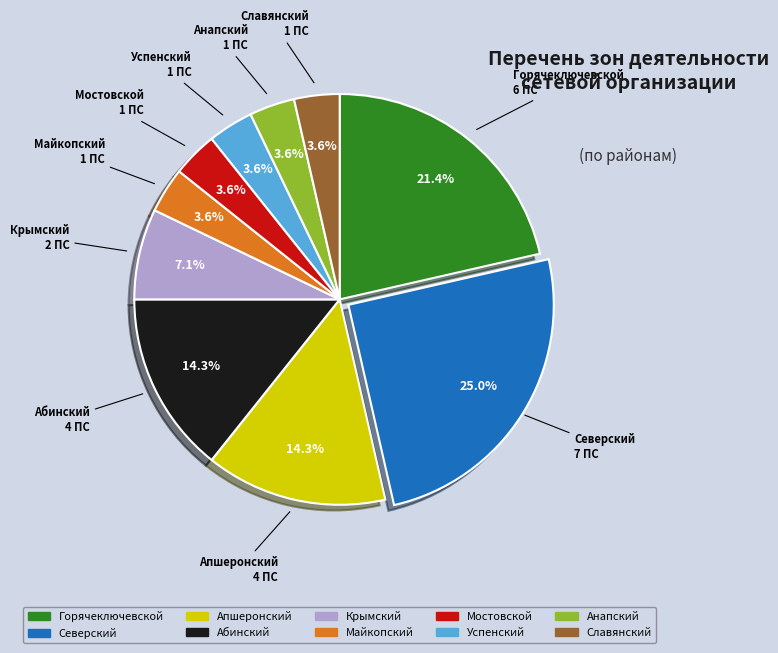

Which category has the biggest portion of the pie?

Северский